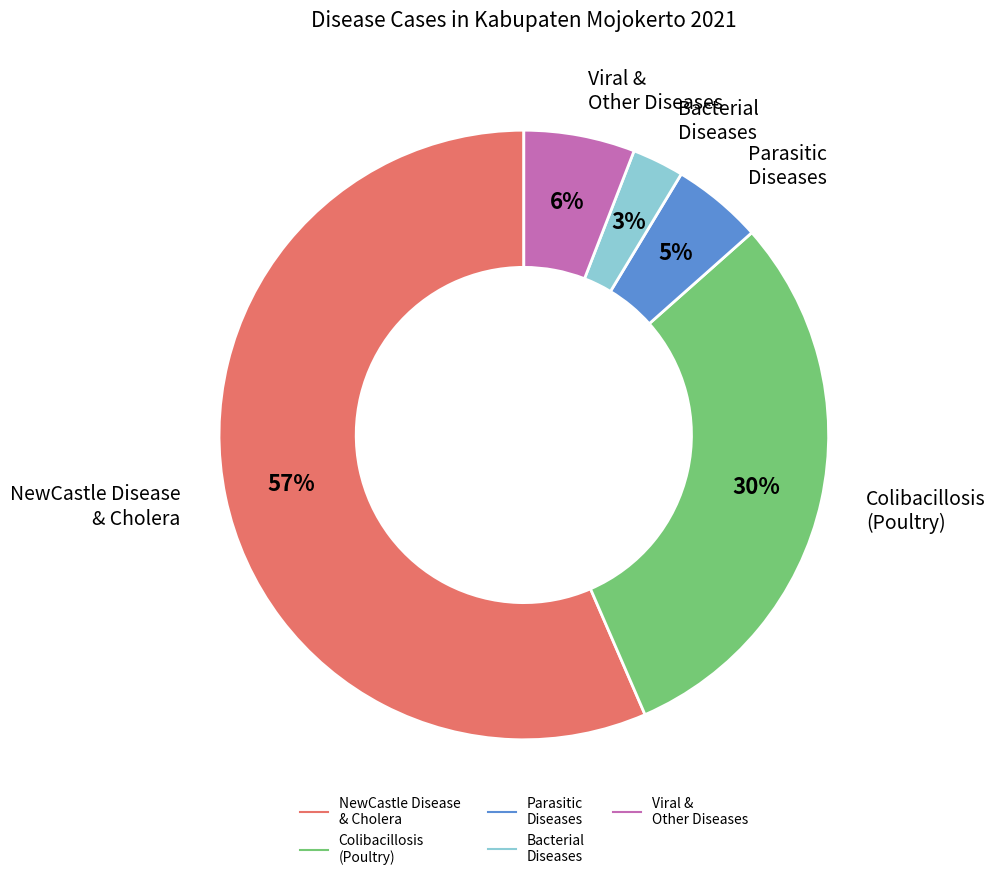

To the nearest percent, what is the average slice percentage?

20%